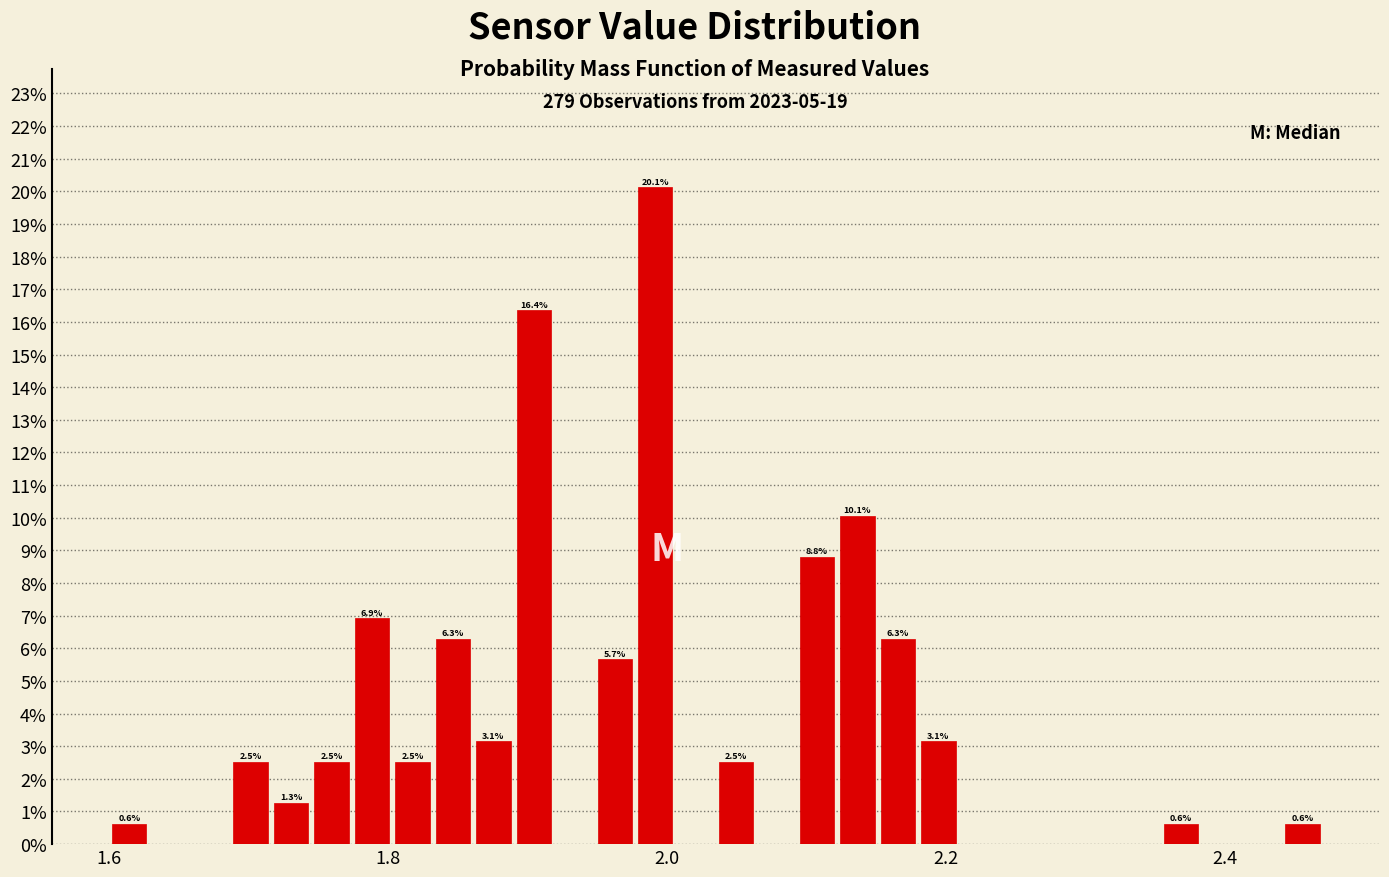

Around what value on the x-axis is the tallest bar? Give the approximate position of its centre, as read against the axis.

2.00